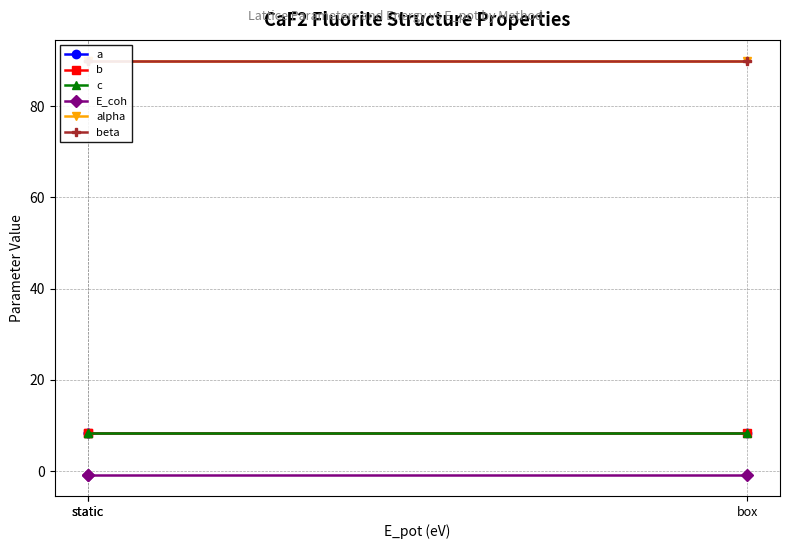

How many lines are shown in the chart?

6